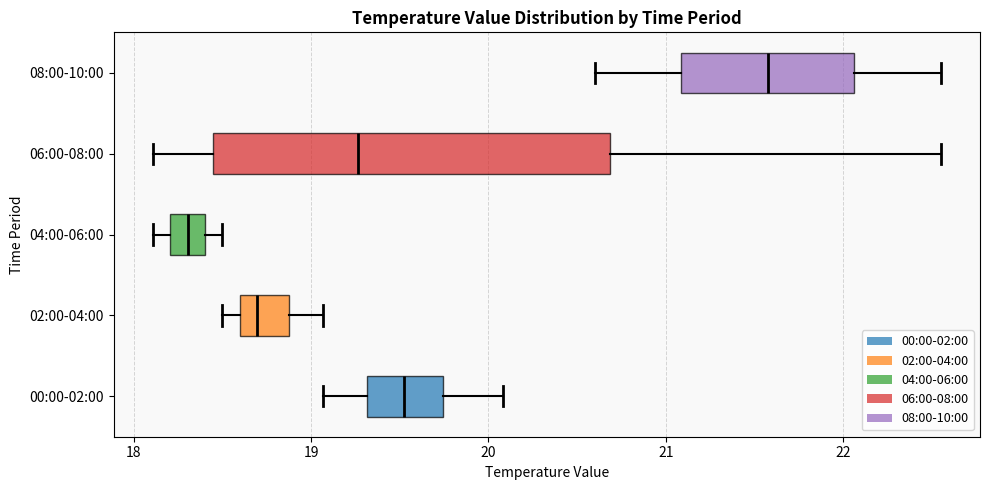

Reading bottom to top, read every box against the x-axis: the position of its median line, the range the box covers, and the ends of its whiskers. The values are not printed on the chart, so give them approximately, as read against the axis.

00:00-02:00: median 19.5, box 19.3 to 19.7, whiskers 19.1 to 20.1
02:00-04:00: median 18.7, box 18.6 to 18.9, whiskers 18.5 to 19.1
04:00-06:00: median 18.3, box 18.2 to 18.4, whiskers 18.1 to 18.5
06:00-08:00: median 19.3, box 18.4 to 20.7, whiskers 18.1 to 22.6
08:00-10:00: median 21.6, box 21.1 to 22.1, whiskers 20.6 to 22.6